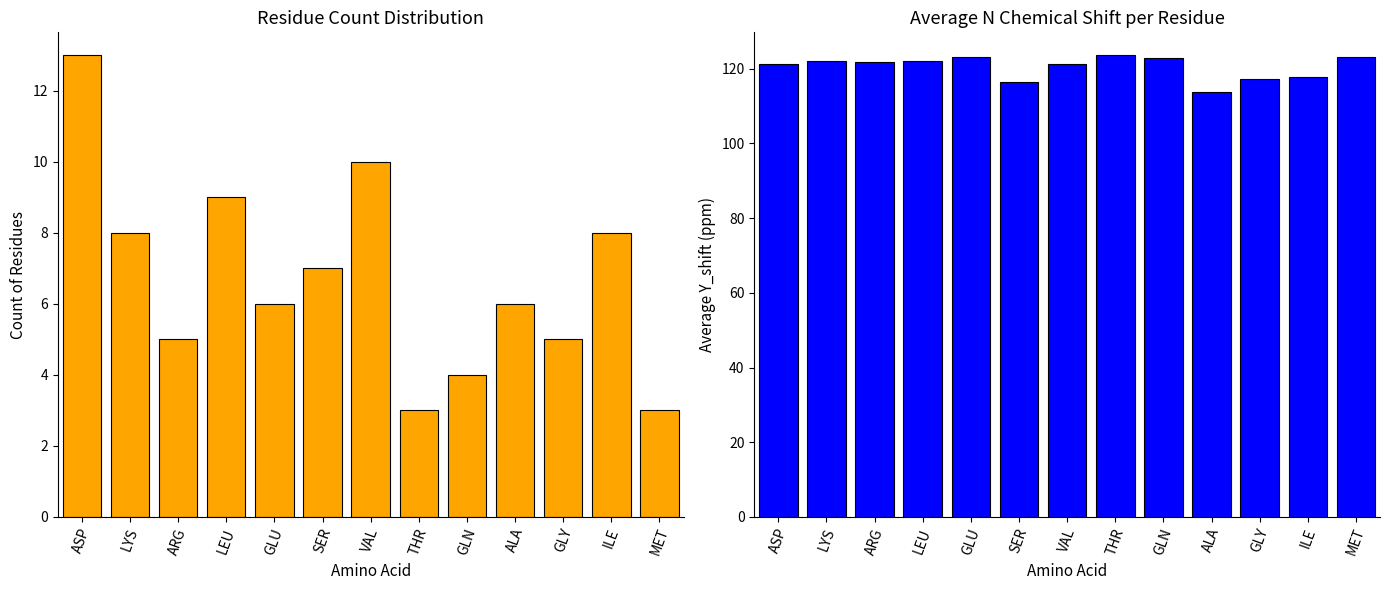

What is the maximum value shown in the chart?

123.5